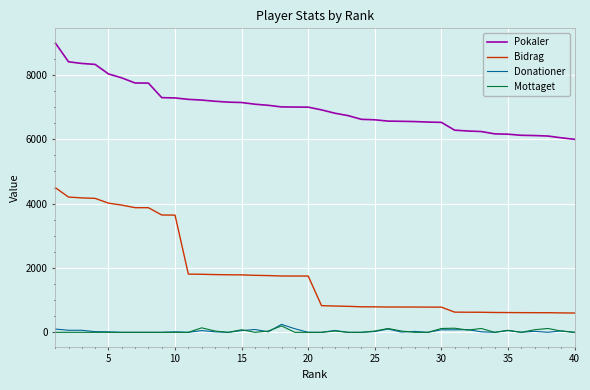

True or false: Donationer and Pokaler intersect in this chart.

False